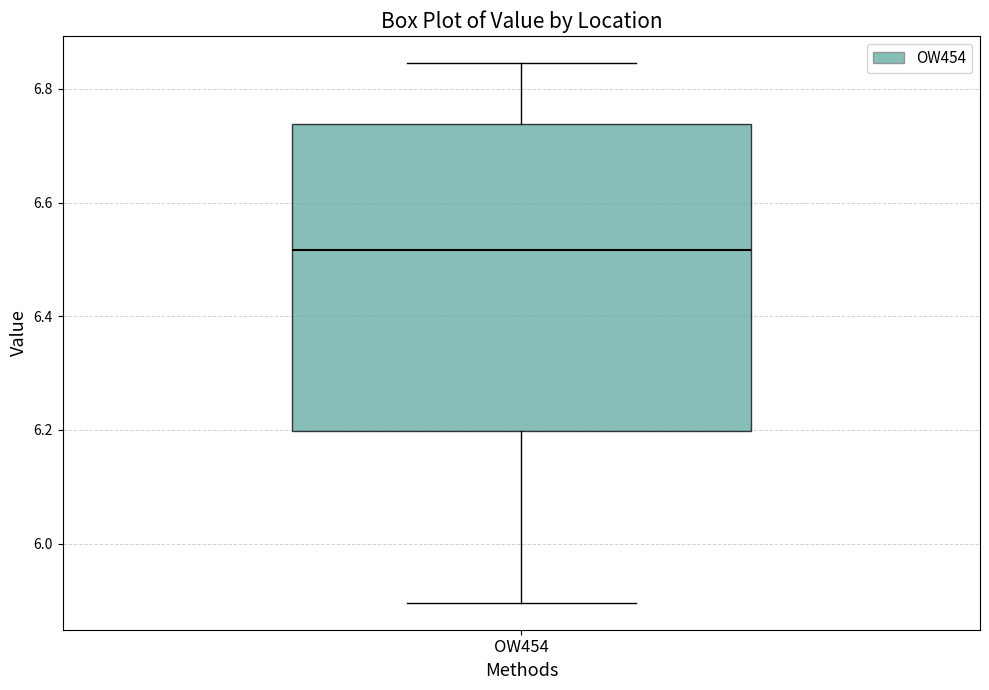

Where does the lower whisker of the box for OW454 end on the y-axis? The values are not printed on the chart, so give them approximately, as read against the axis.

5.90